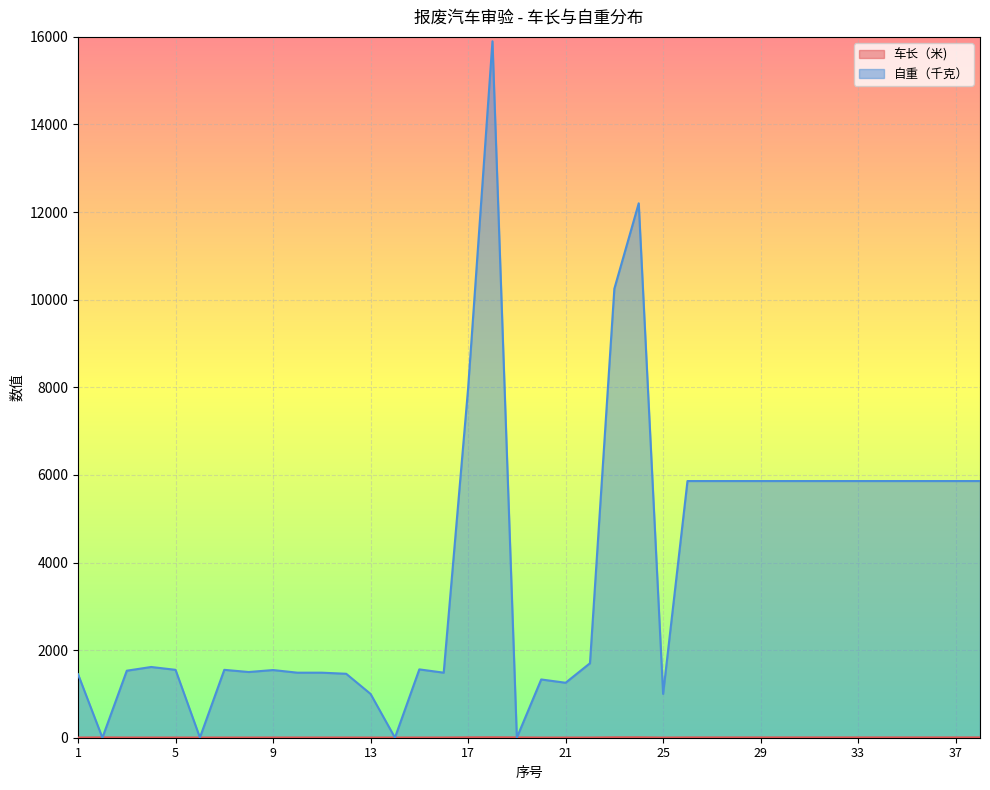

At which label does 自重（千克） reach its minimum?

2